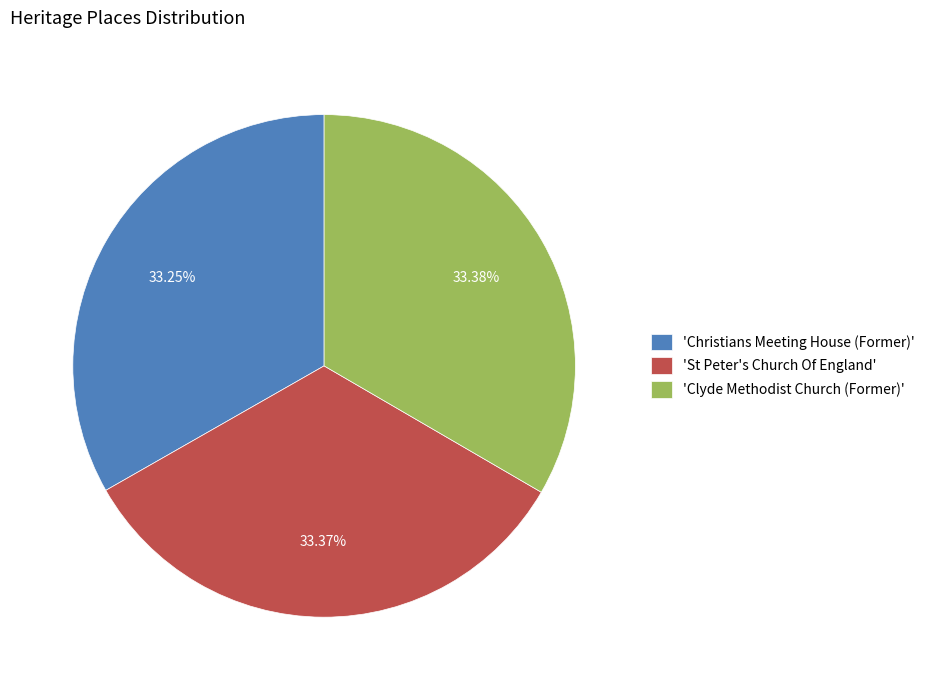

Does any single category account for the majority?

No